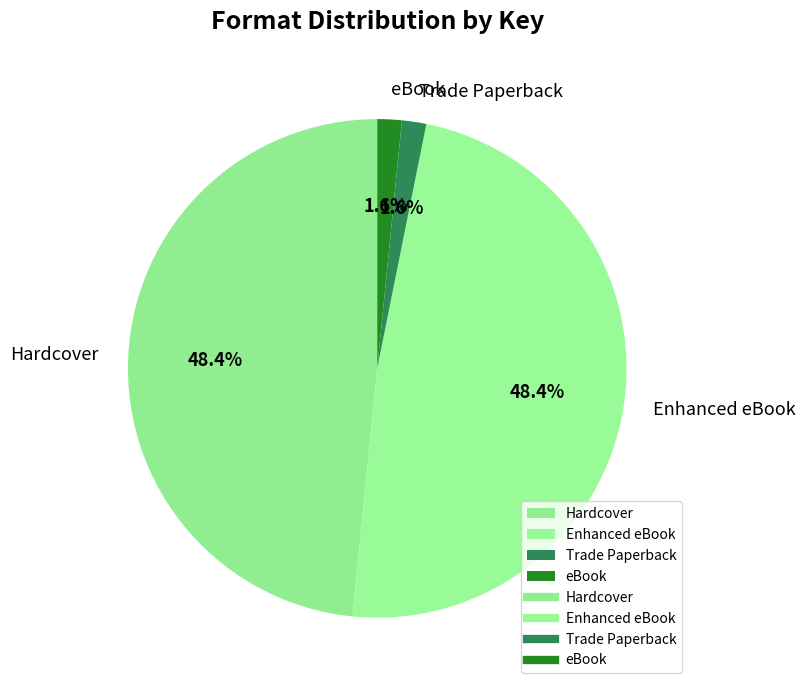

What percentage is NOT represented by Enhanced eBook?

51.6%